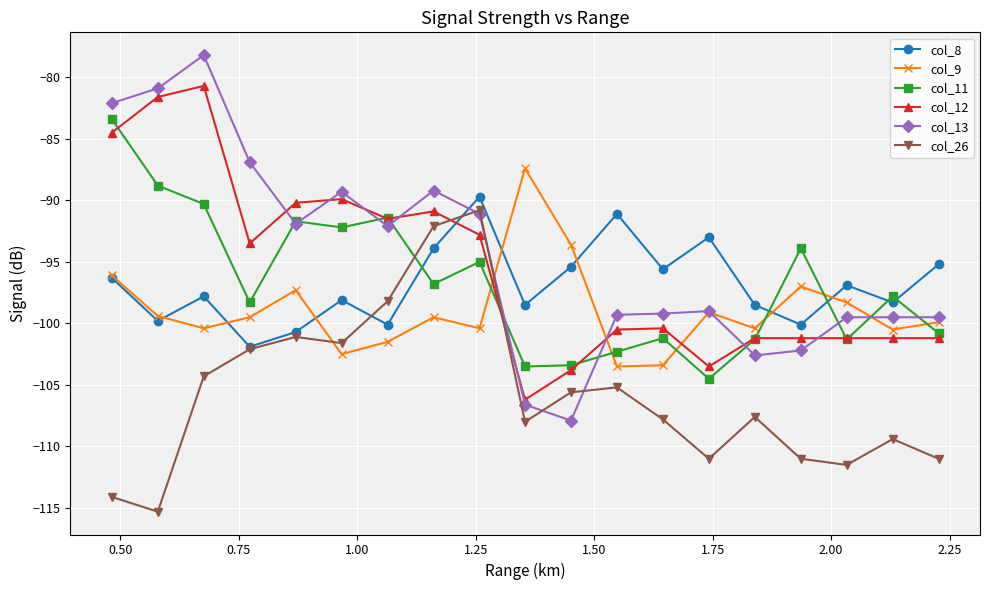

True or false: col_13 has more than 2 interior local peaks.

True